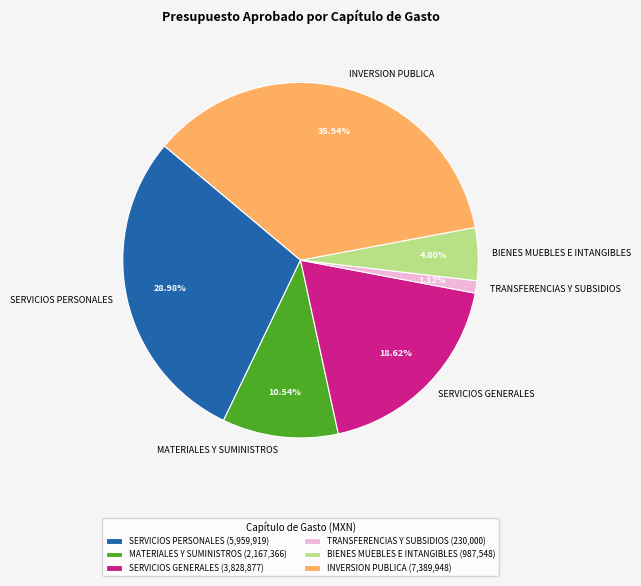

To the nearest percent, what percentage of the pie is MATERIALES Y SUMINISTROS?

11%